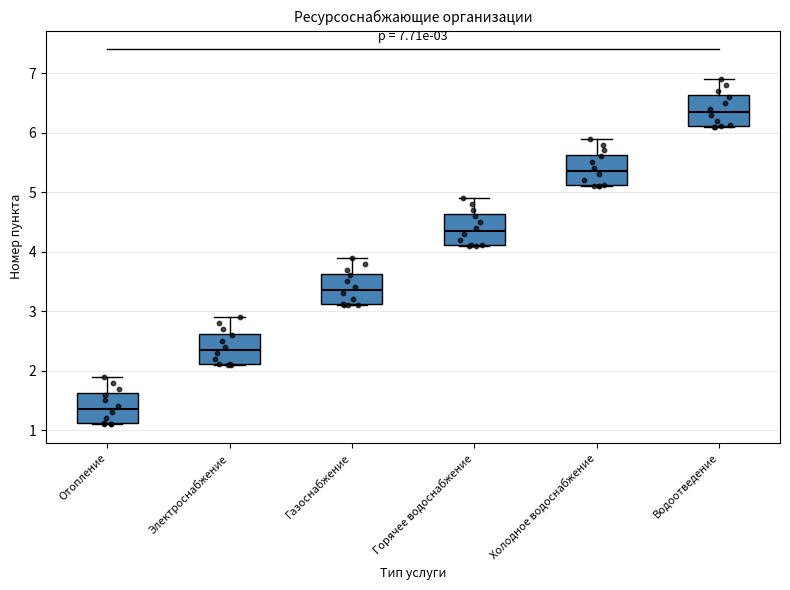

Which box's median line is the highest?

Водоотведение